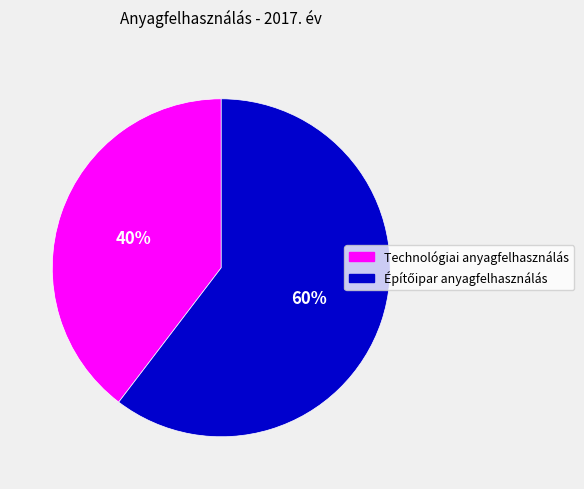

To the nearest percent, what is the average slice percentage?

50%